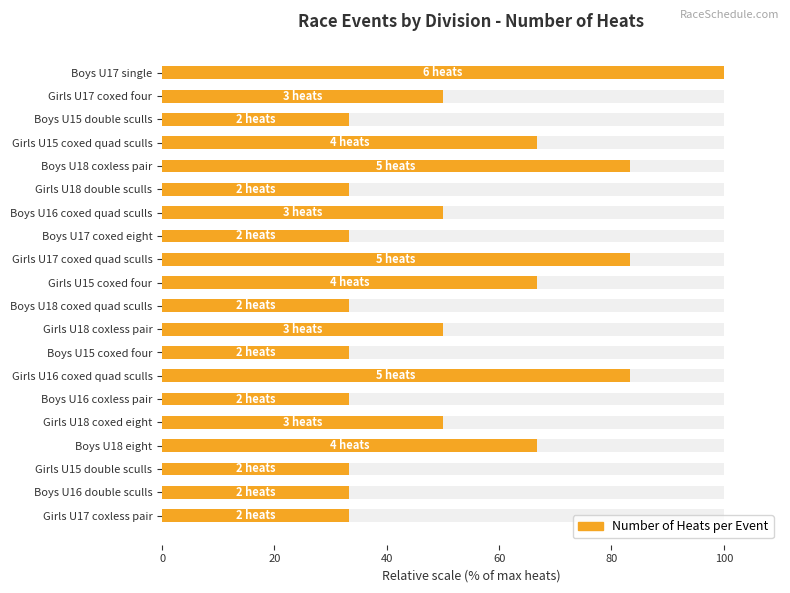

What is the approximate value at Girls U18 coxless pair?

50.0